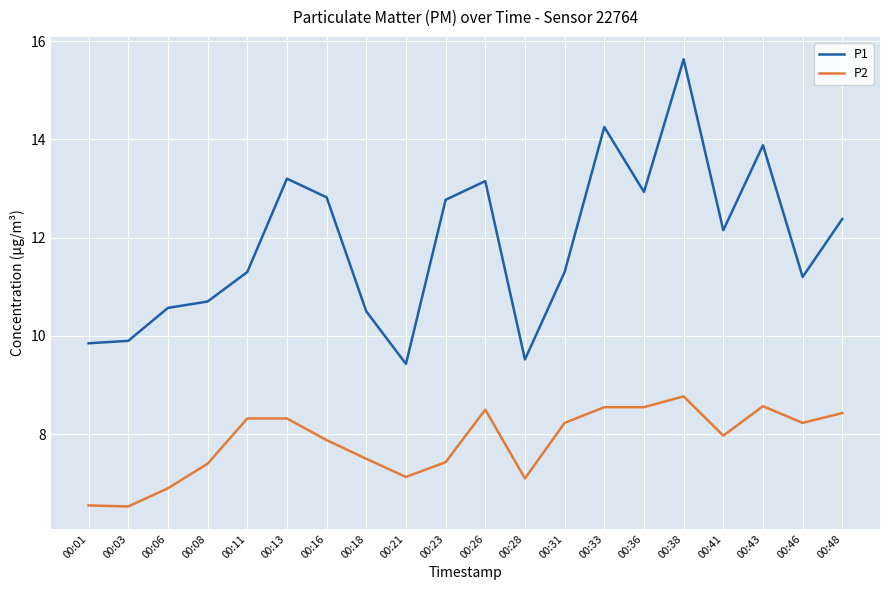

Which series has the largest total across all categories?

P1